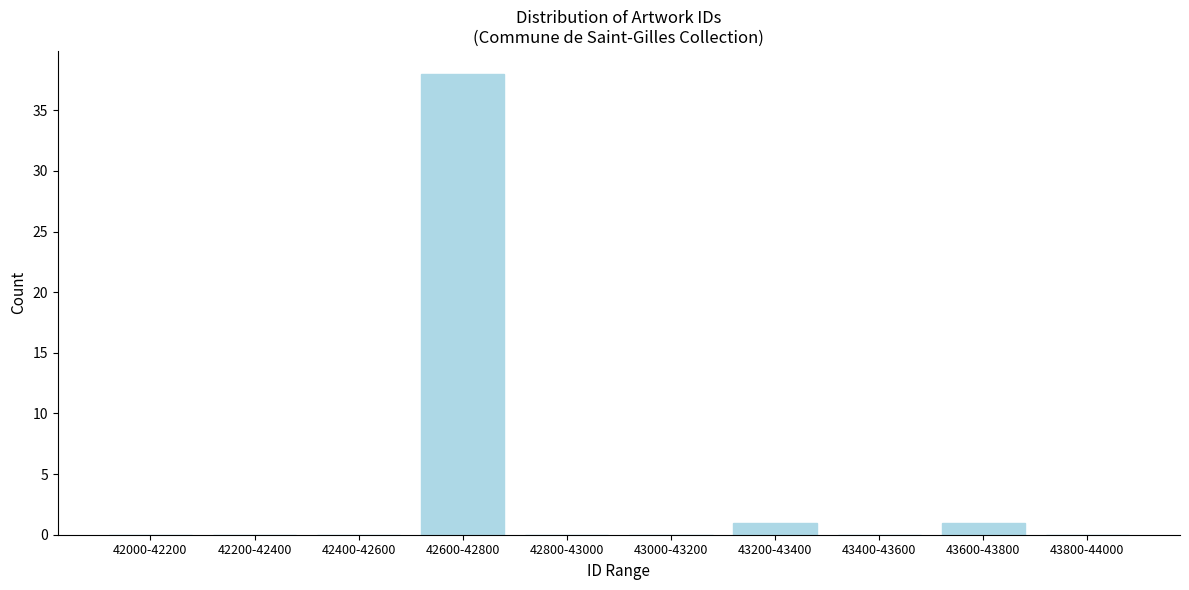

Reading left to right, list all the values displayed in this chart.

42000-42200=0	42200-42400=0	42400-42600=0	42600-42800=38	42800-43000=0	43000-43200=0	43200-43400=1	43400-43600=0	43600-43800=1	43800-44000=0